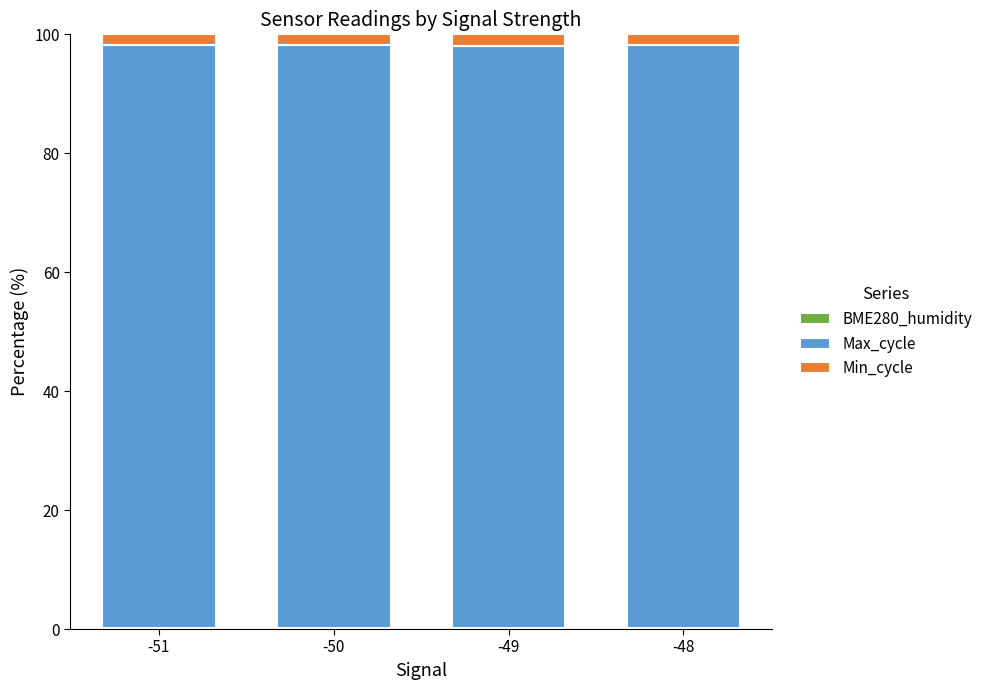

How many distinct data groups are displayed?

3